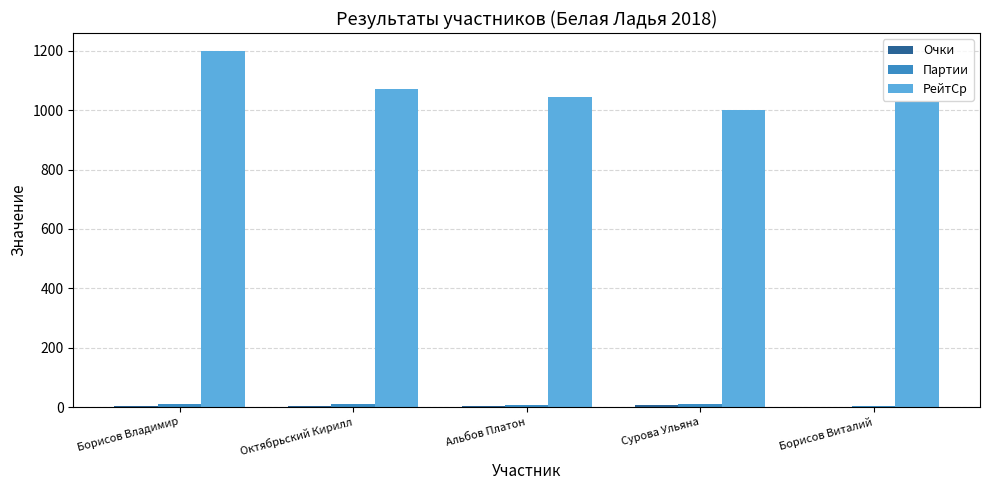

Which series has the widest spread of values?

РейтСр